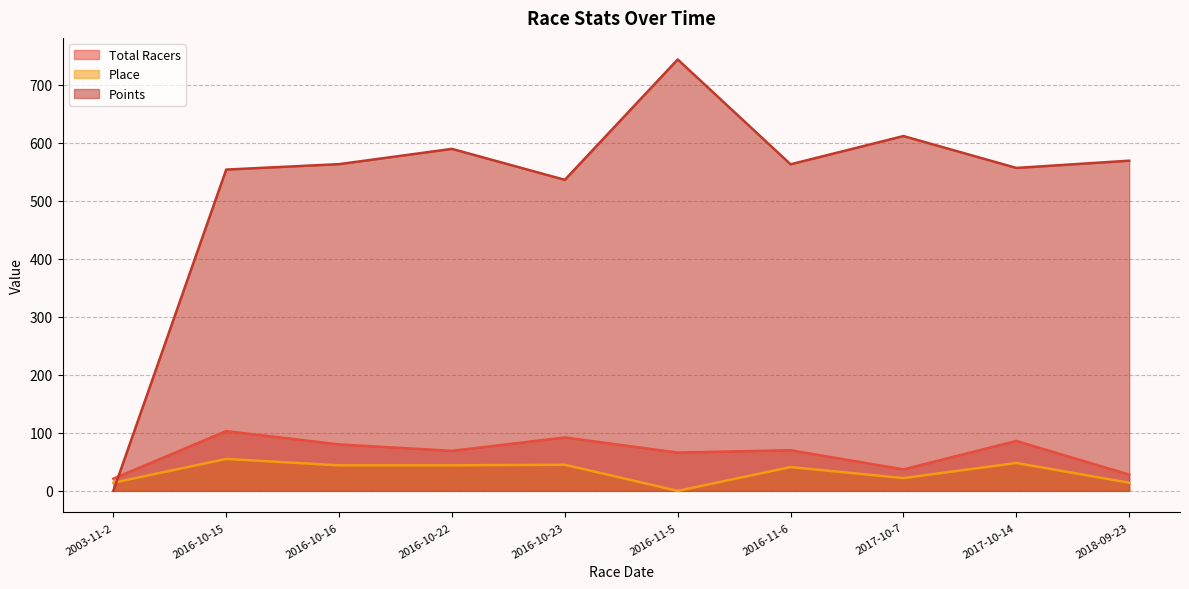

Which category has the highest value across all series?

2016-11-5